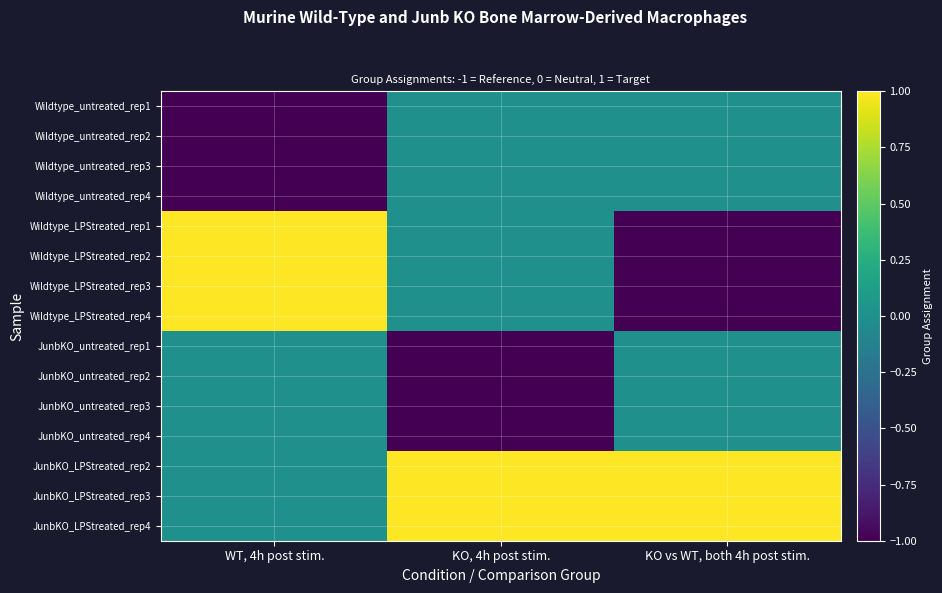

Which has a higher value, KO vs WT, both 4h post stim. or WT, 4h post stim.?

KO vs WT, both 4h post stim.